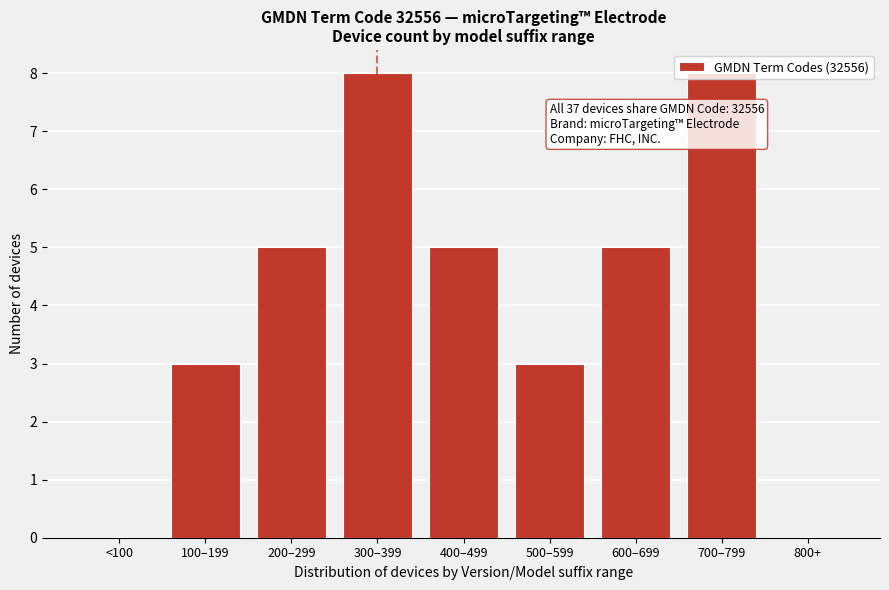

What is the maximum value shown in the chart?

8